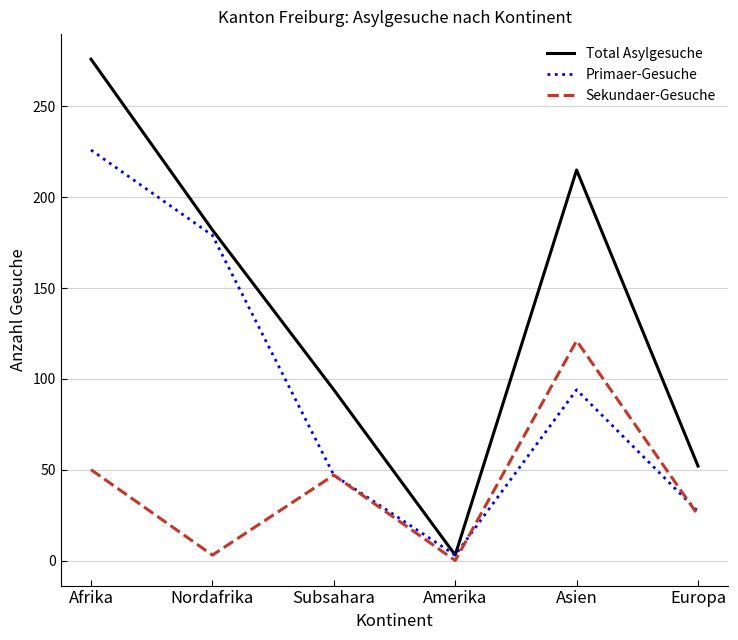

What is the approximate value of Total Asylgesuche at Europa, to the nearest 50?

50